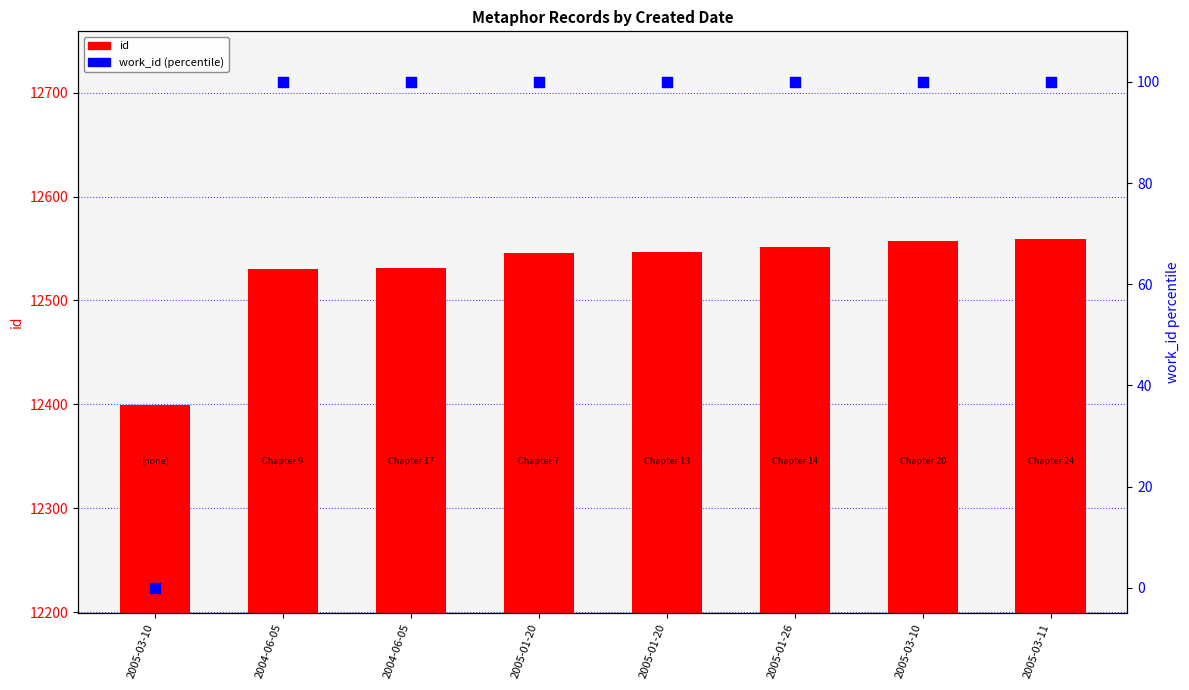

What are all the series names shown in the legend?

id, work_id (percentile)